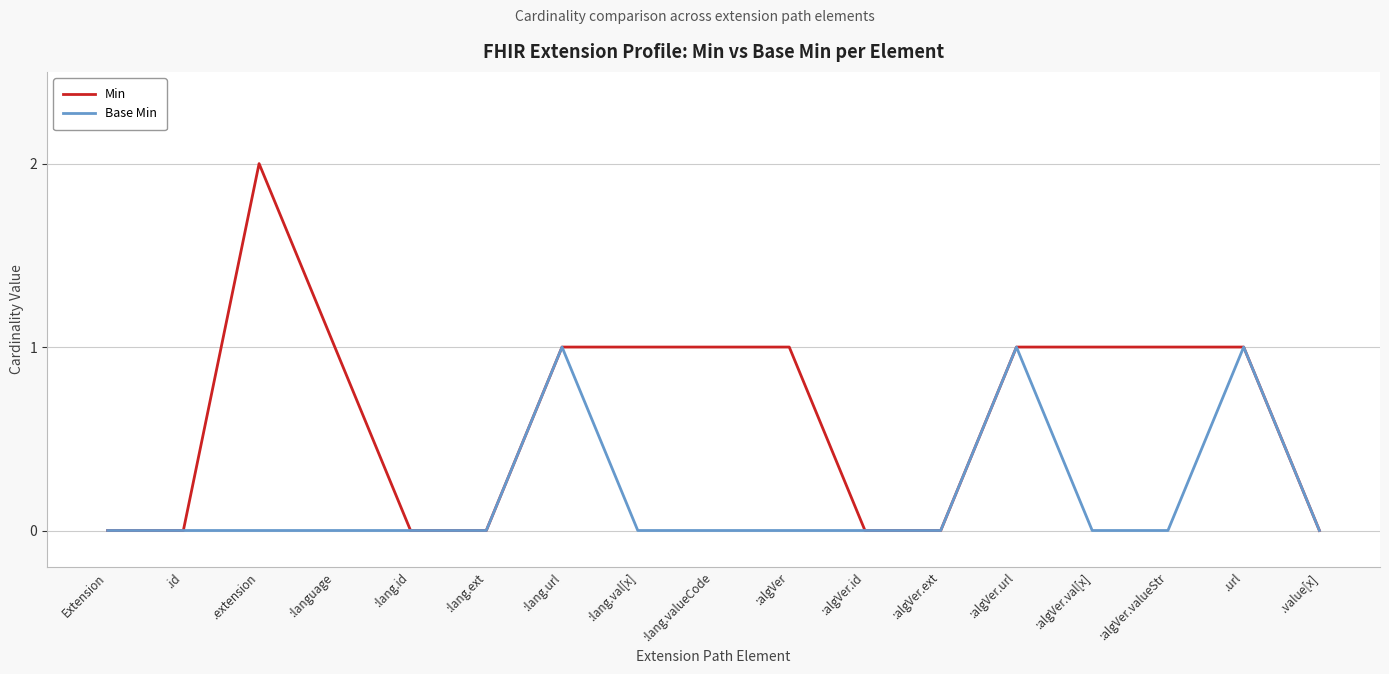

The value of Min at .extension is 2. True or false?

True